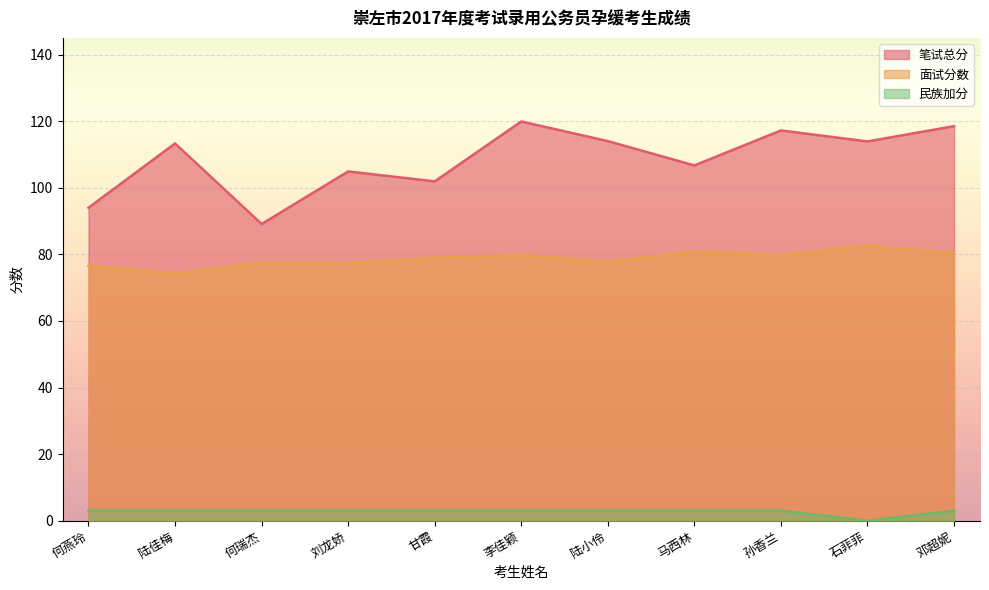

What is the value of the 民族加分 point at the 8th from the left?

3.0